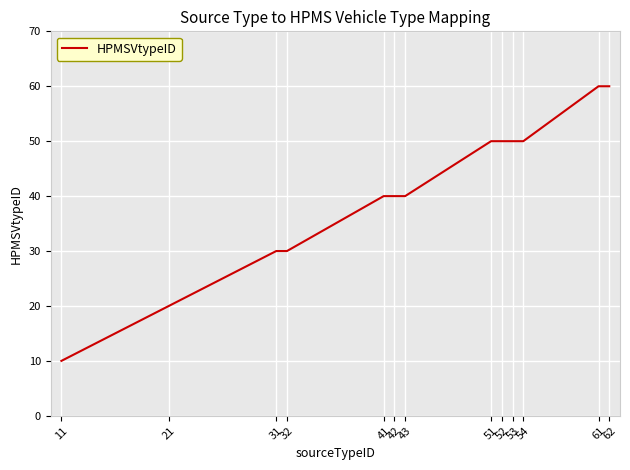

What is the maximum value shown in the chart?

60